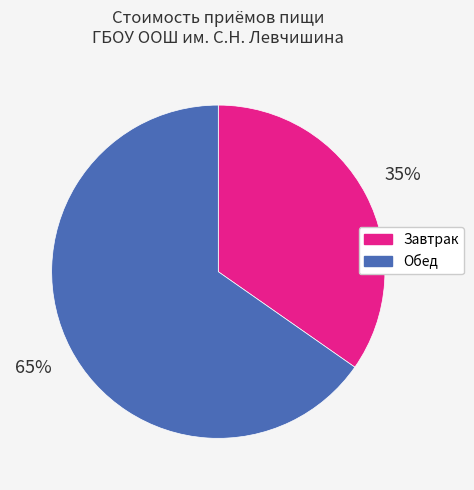

What percentage is the Обед slice, to the nearest percent?

65%